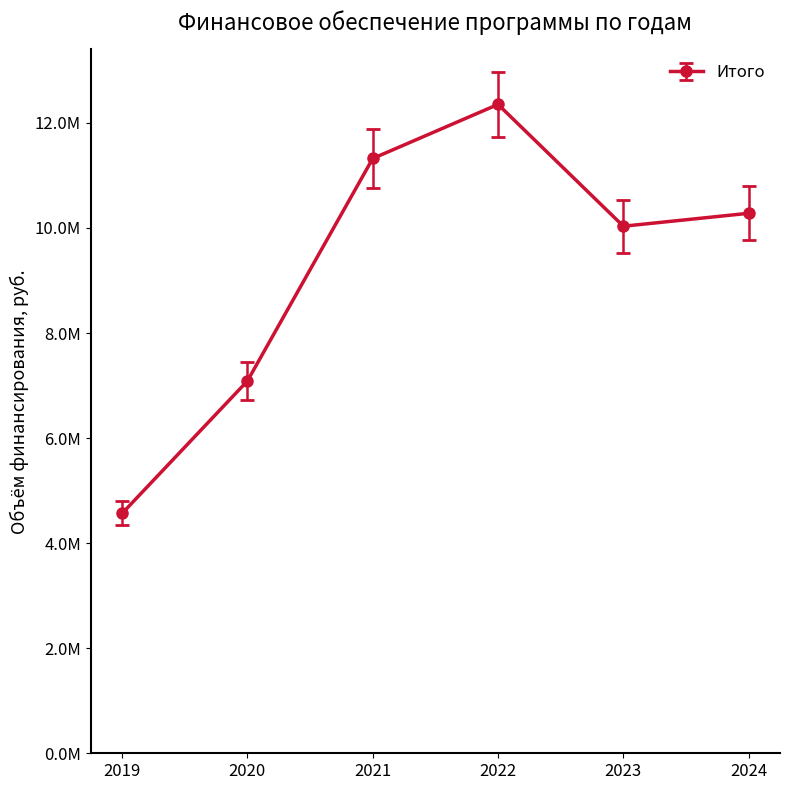

Does the chart have visible grid lines?

No